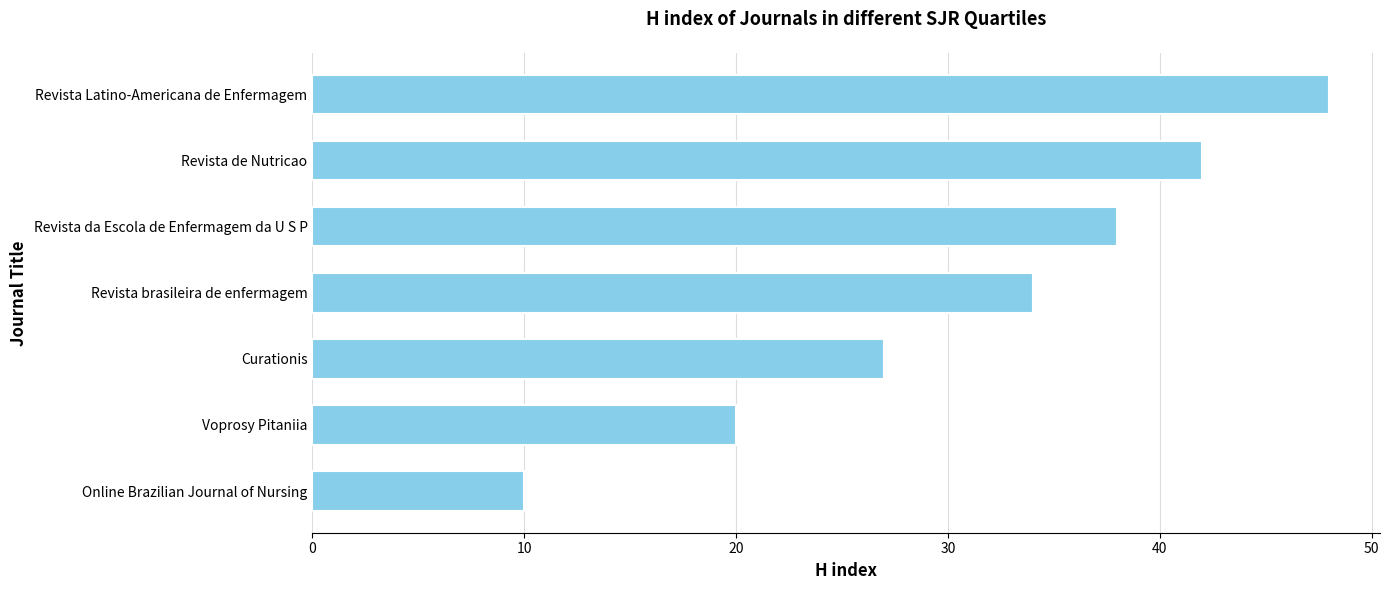

Rank the categories by value from lowest to highest.

Online Brazilian Journal of Nursing, Voprosy Pitaniia, Curationis, Revista brasileira de enfermagem, Revista da Escola de Enfermagem da U S P, Revista de Nutricao, Revista Latino-Americana de Enfermagem